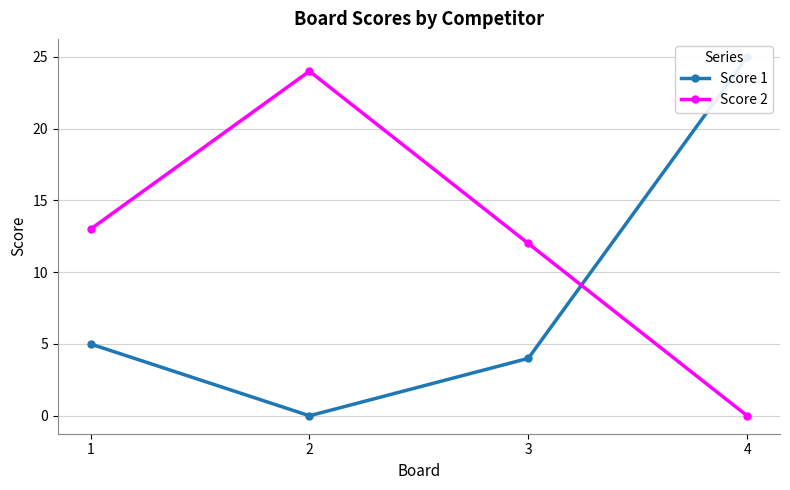

How many interior local valleys does the Score 1 series have?

1